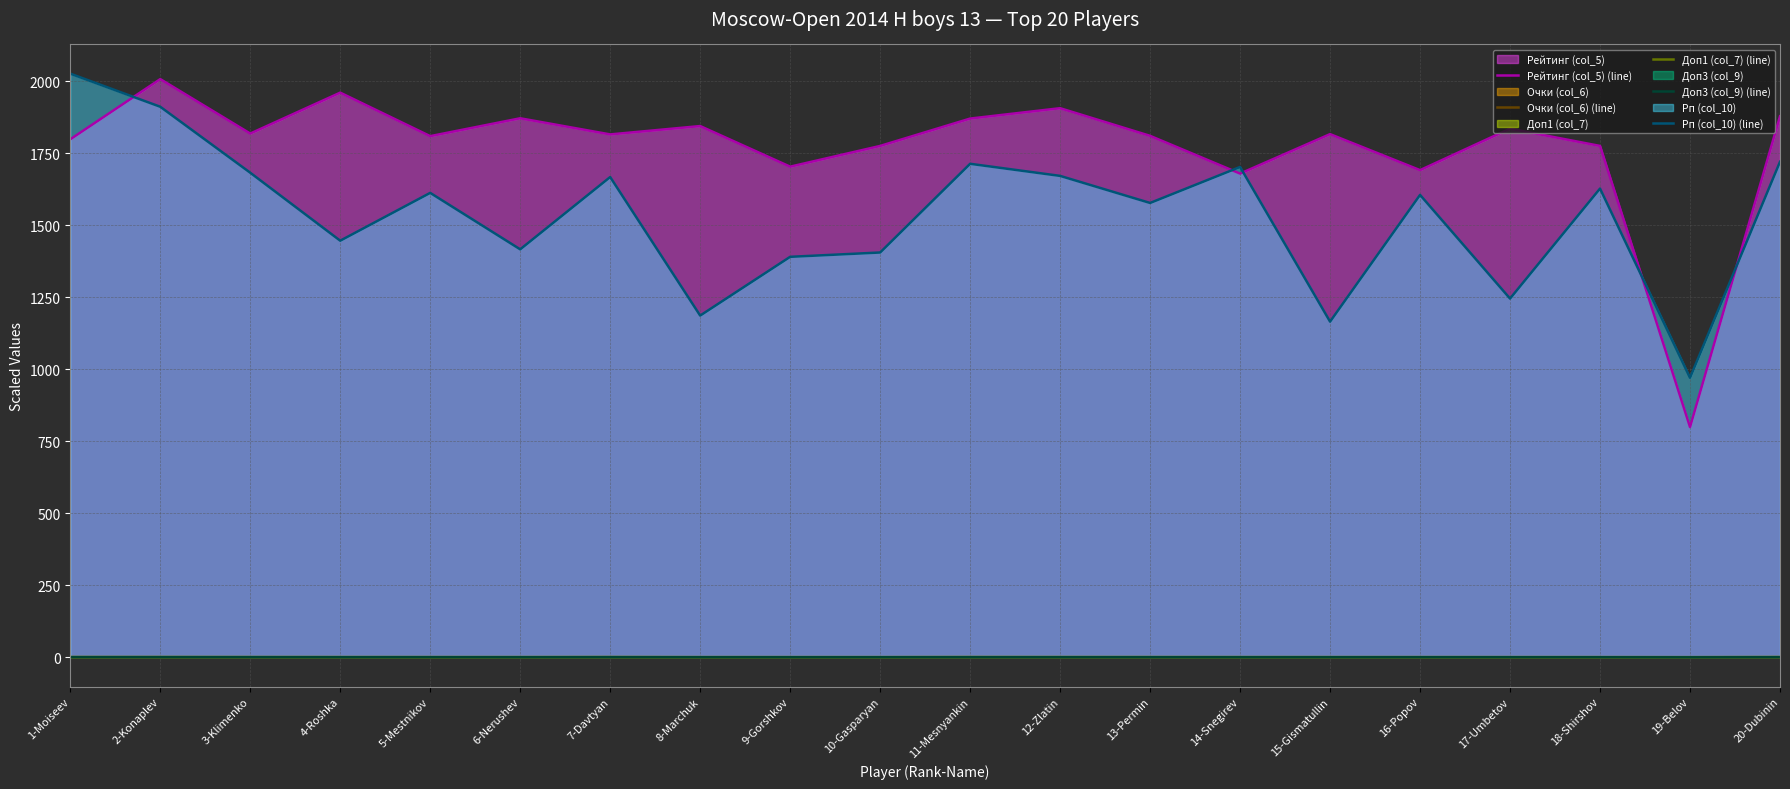

True or false: Доп3 (col_9) (line) and Рейтинг (col_5) (line) intersect in this chart.

False